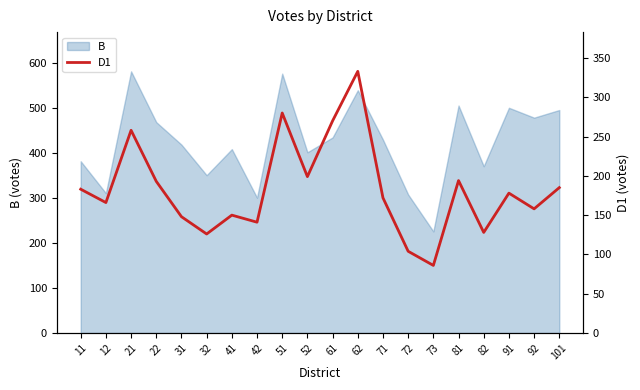

Reading left to right, what are all the values shown in this chart?

11=183	12=166	21=258	22=193	31=148	32=126	41=150	42=141	51=280	52=199	61=270	62=333	71=172	72=104	73=86	81=194	82=128	91=178	92=158	101=185